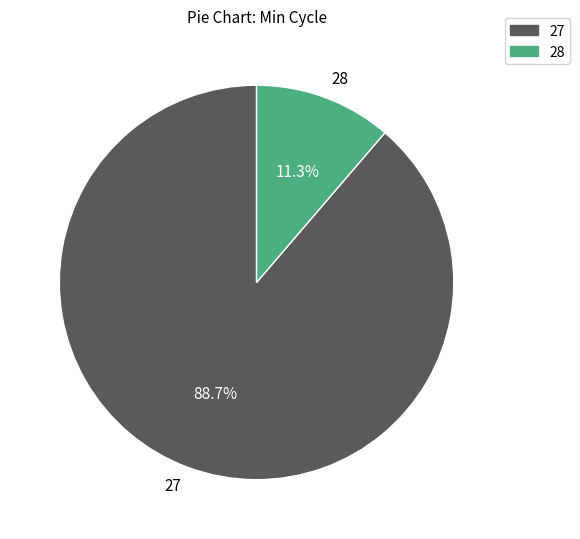

What percentage is NOT represented by 27?

11.3%